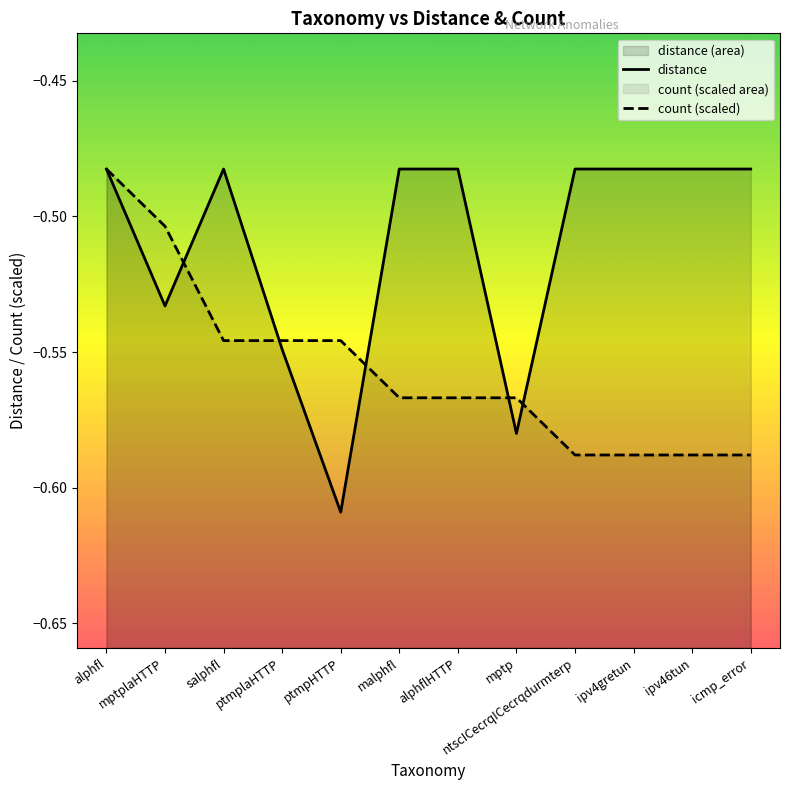

Reading right to left, transcribe all the data shown in this chart.

distance: icmp_error=-0.5	ipv46tun=-0.5	ipv4gretun=-0.5	ntscICecrqICecrqdurmterp=-0.5	mptp=-0.6	alphflHTTP=-0.5	malphfl=-0.5	ptmpHTTP=-0.6	ptmplaHTTP=-0.5	salphfl=-0.5	mptplaHTTP=-0.5	alphfl=-0.5
count (scaled): icmp_error=-0.6	ipv46tun=-0.6	ipv4gretun=-0.6	ntscICecrqICecrqdurmterp=-0.6	mptp=-0.6	alphflHTTP=-0.6	malphfl=-0.6	ptmpHTTP=-0.5	ptmplaHTTP=-0.5	salphfl=-0.5	mptplaHTTP=-0.5	alphfl=-0.5